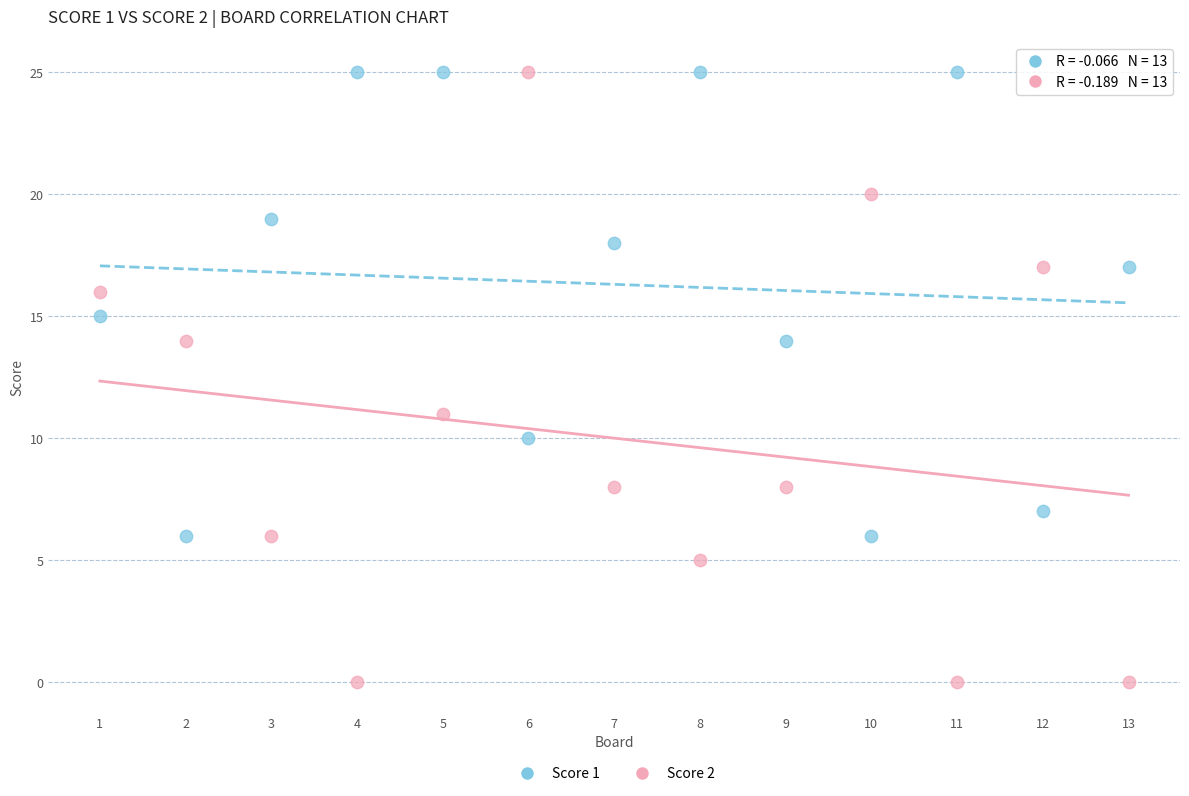

What is the X range (max minus min) for the scatter plot?

12